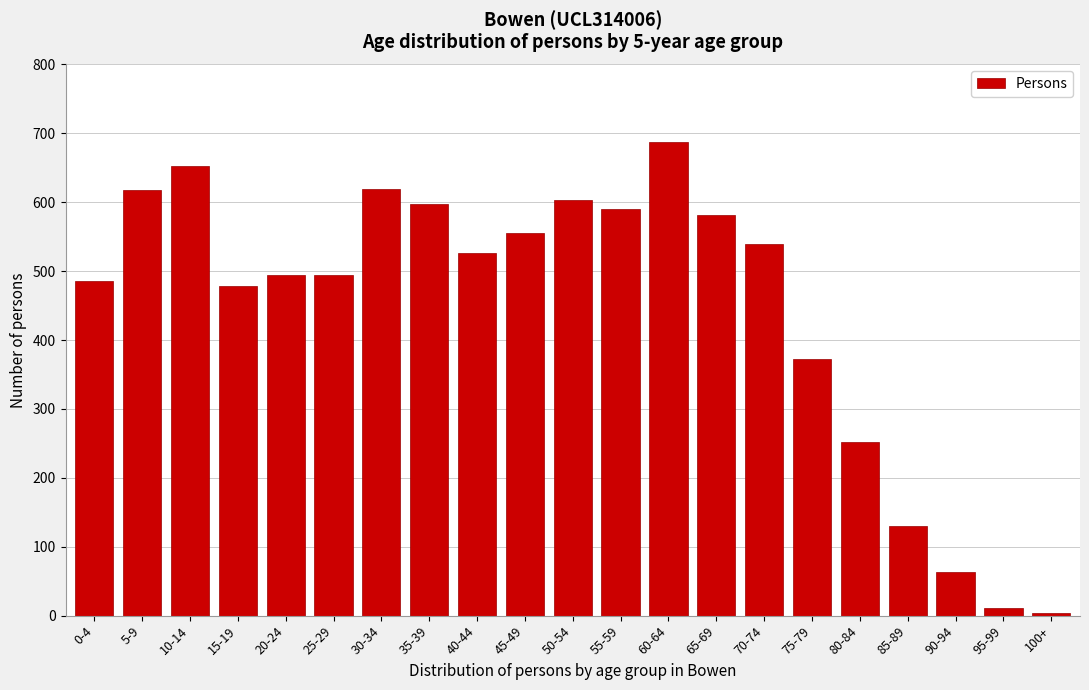

Which category has the highest value across all series?

60-64